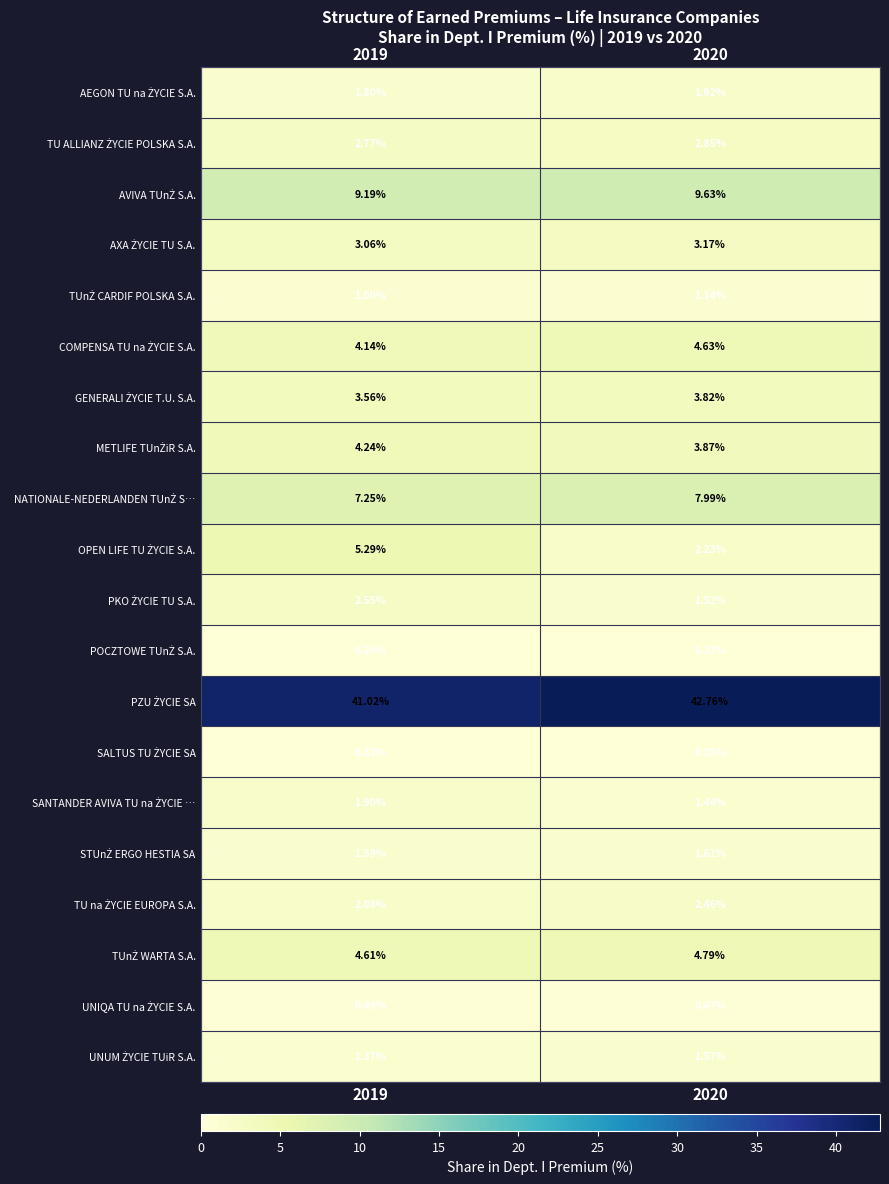

List the series in order of their peak value, highest first.

PZU ŻYCIE SA, AVIVA TUnŻ S.A., NATIONALE-NEDERLANDEN TUnŻ S…, OPEN LIFE TU ŻYCIE S.A., TUnŻ WARTA S.A., COMPENSA TU na ŻYCIE S.A., METLIFE TUnŻiR S.A., GENERALI ŻYCIE T.U. S.A., AXA ŻYCIE TU S.A., TU ALLIANZ ŻYCIE POLSKA S.A., PKO ŻYCIE TU S.A., TU na ŻYCIE EUROPA S.A., AEGON TU na ŻYCIE S.A., SANTANDER AVIVA TU na ŻYCIE …, STUnŻ ERGO HESTIA SA, UNUM ŻYCIE TUiR S.A., TUnŻ CARDIF POLSKA S.A., UNIQA TU na ŻYCIE S.A., SALTUS TU ŻYCIE SA, POCZTOWE TUnŻ S.A.